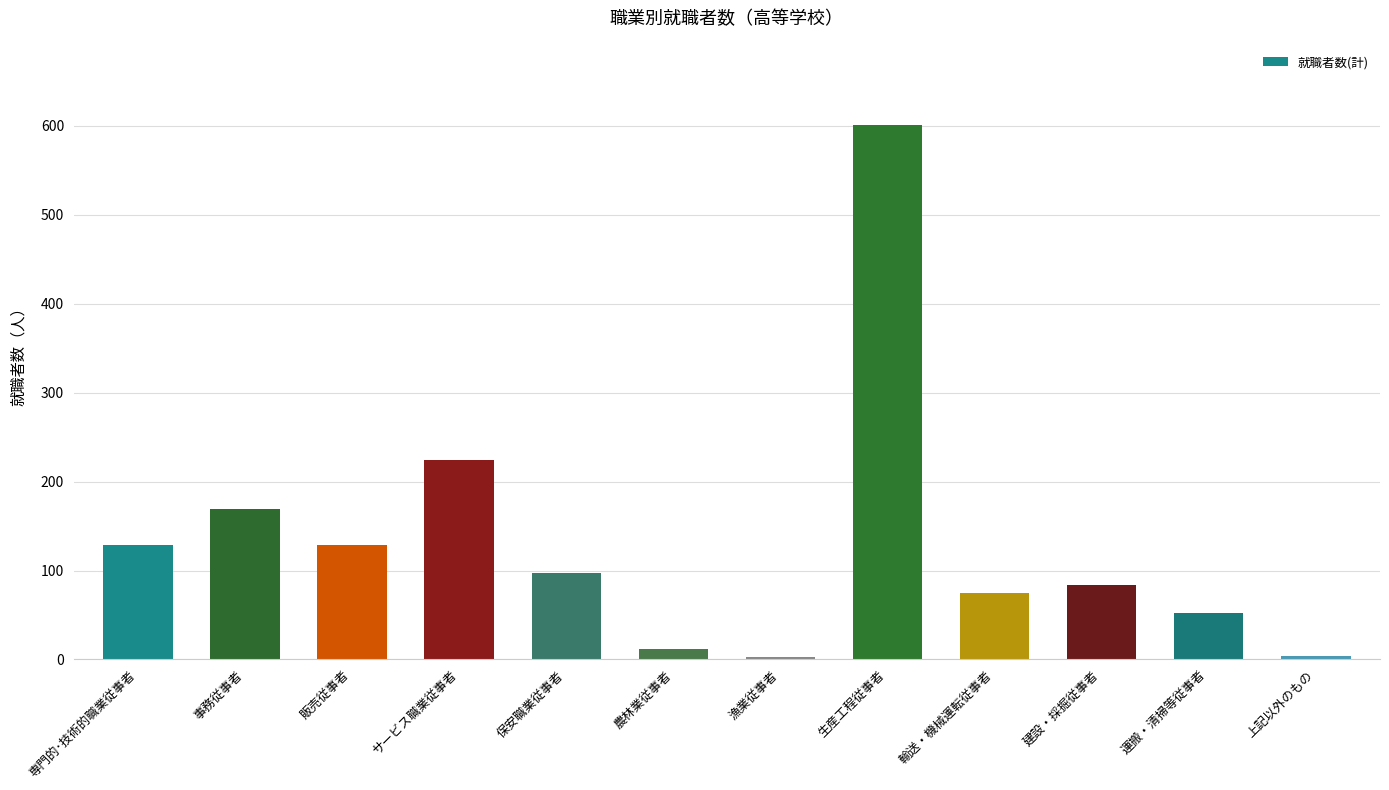

Count the number of categories in the chart.

12